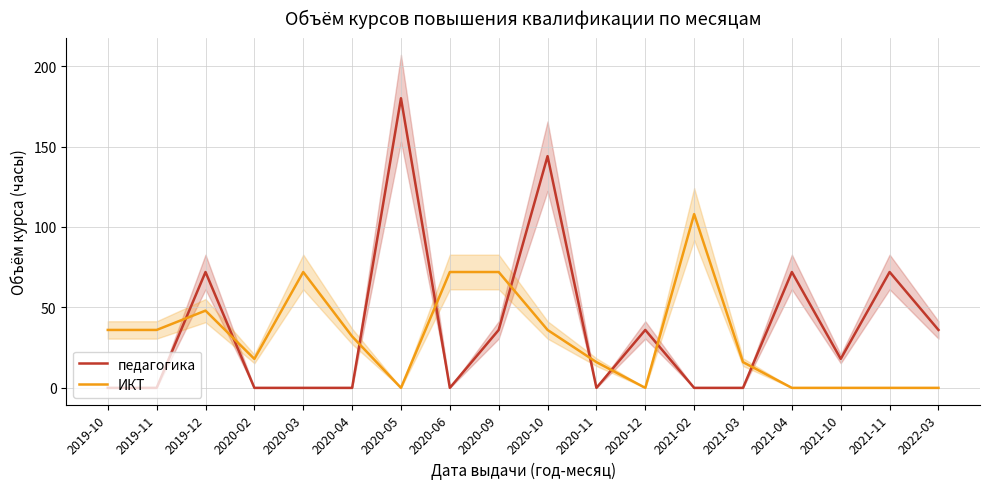

What is the label of the 3rd point from the left?

2019-12